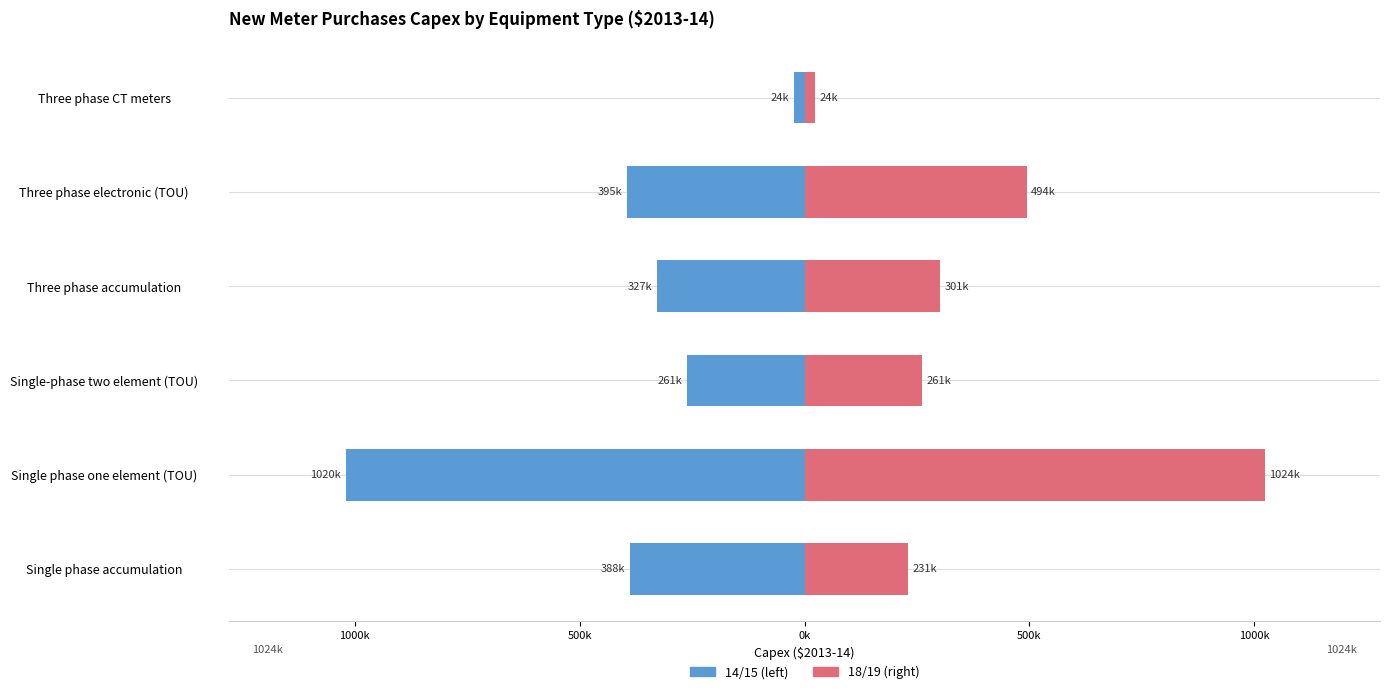

True or false: 18/19 has a value of 358327.0 at Single-phase two element (TOU).

False